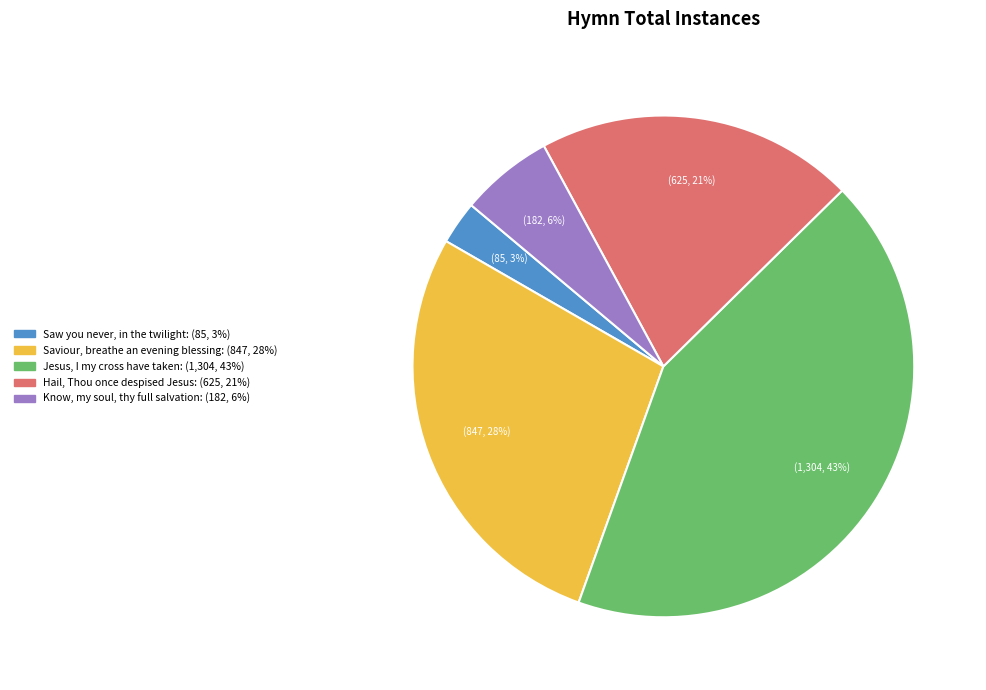

True or false: Jesus, I my cross have taken accounts for 43% of the total.

True